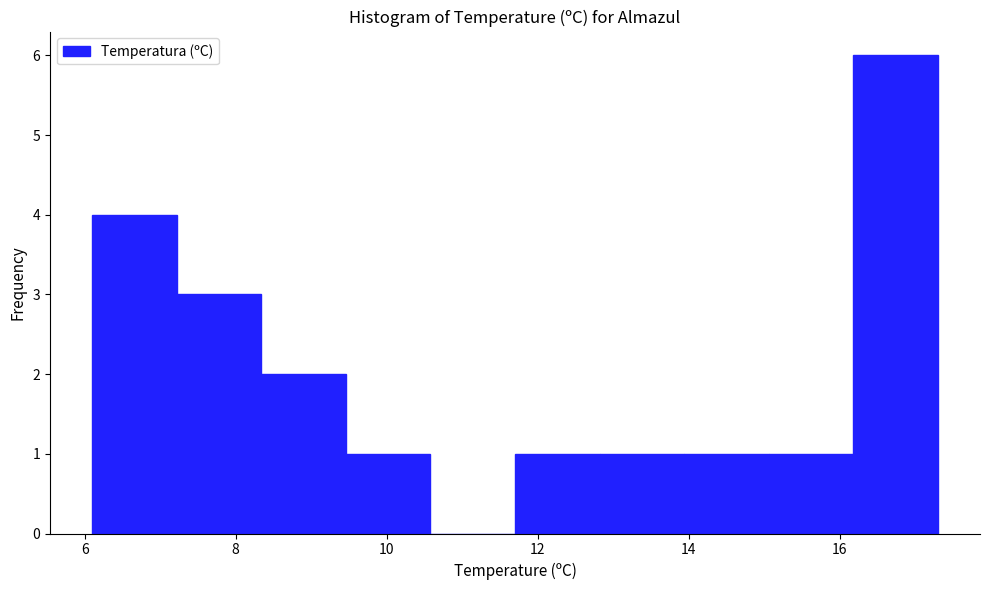

How tall is the bar that spans 8.34 to 9.46 on the x-axis? Neither the bar edges nor the heights are printed on the chart, so give them approximately, as read against the axes.

2